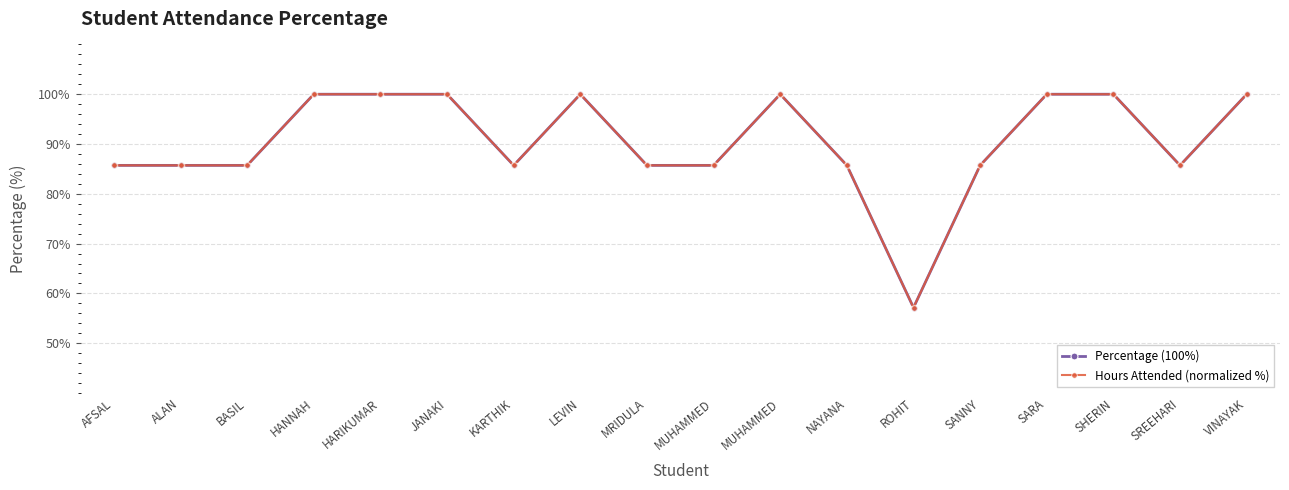

The Hours Attended (normalized %) series shows 85.7 at KARTHIK. True or false?

True